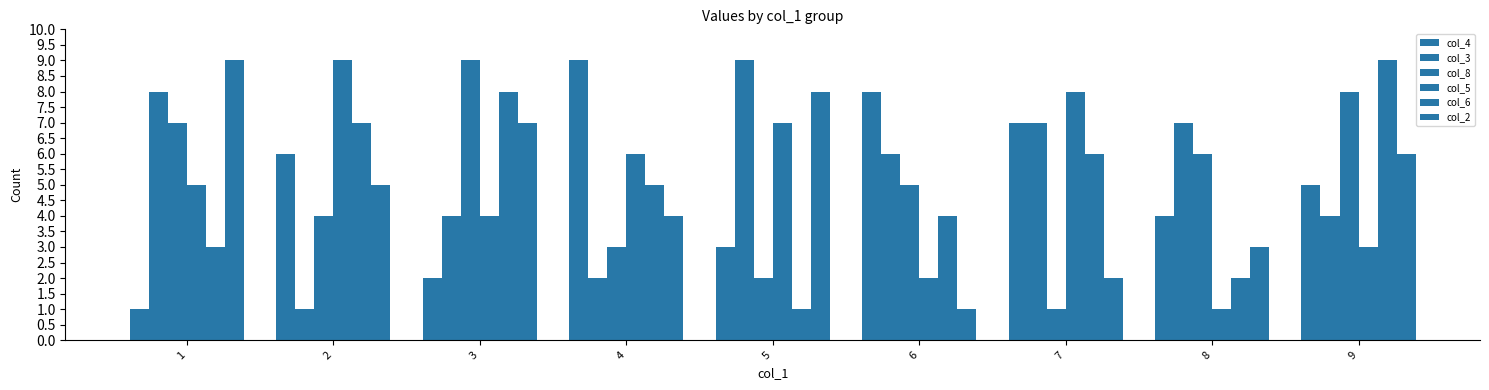

Reading right to left, what are all the values shown in this chart?

col_4: 5	4	7	8	3	9	2	6	1
col_3: 4	7	7	6	9	2	4	1	8
col_8: 8	6	1	5	2	3	9	4	7
col_5: 3	1	8	2	7	6	4	9	5
col_6: 9	2	6	4	1	5	8	7	3
col_2: 6	3	2	1	8	4	7	5	9